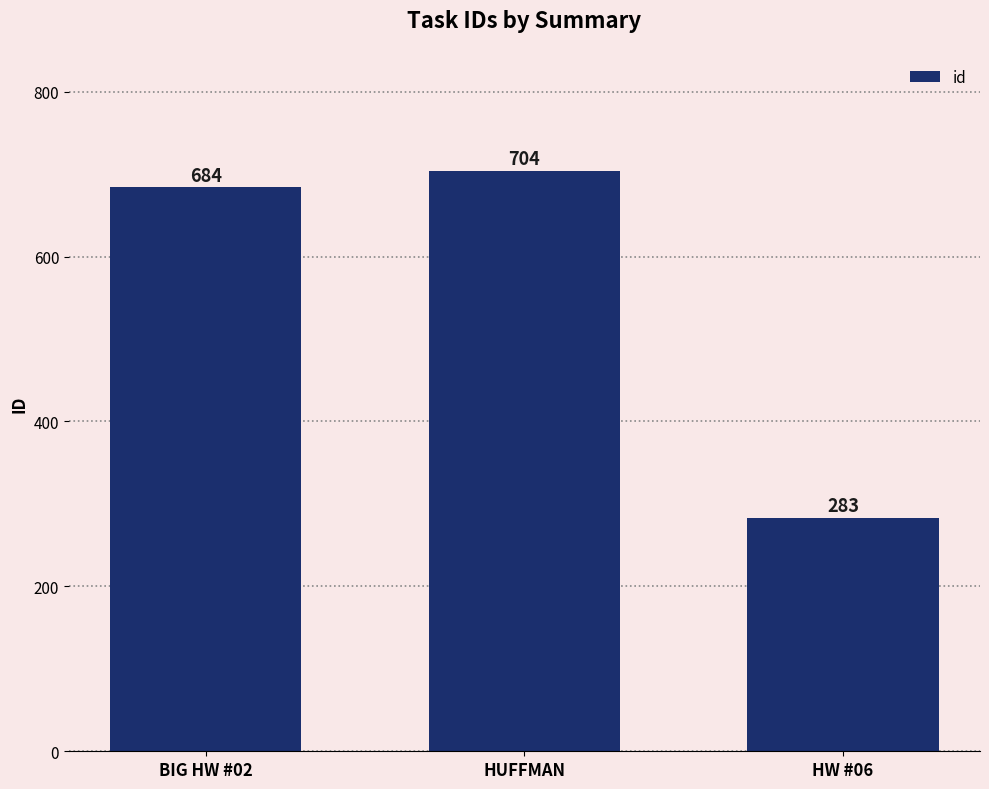

What is the difference between the maximum and second lowest values?

20